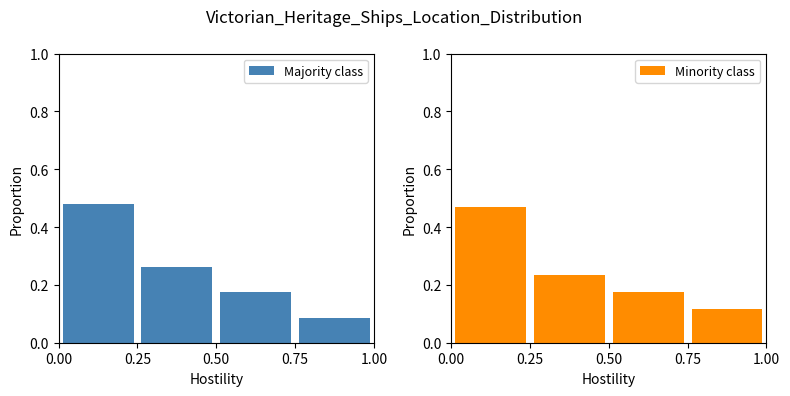

Reading right to left, transcribe all the data shown in this chart.

Majority class: 0.1	0.2	0.3	0.5
Minority class: 0.1	0.2	0.2	0.5